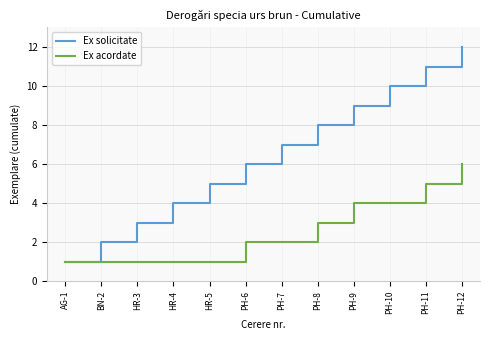

Which series has the largest range (max minus min)?

Ex solicitate